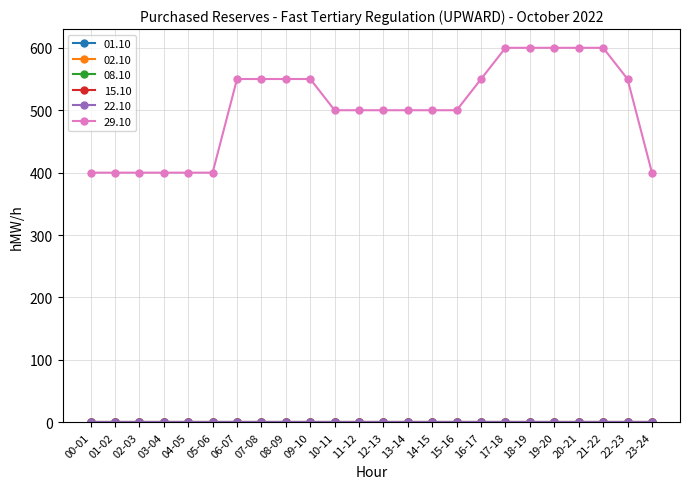

True or false: 02.10 and 15.10 cross at least once.

False